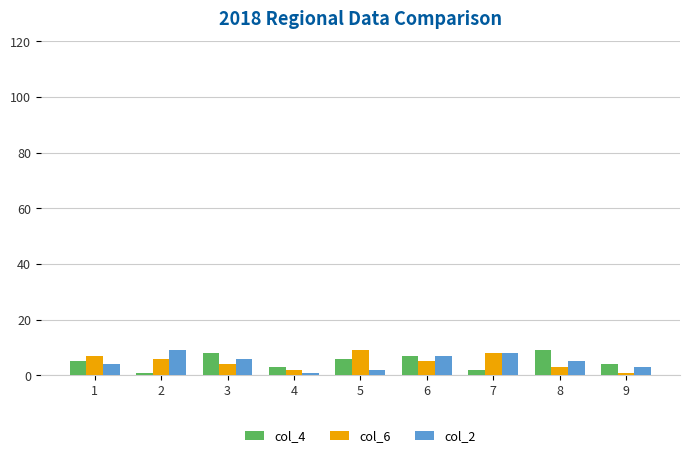

Where is col_6 nearest to the value 5?

6